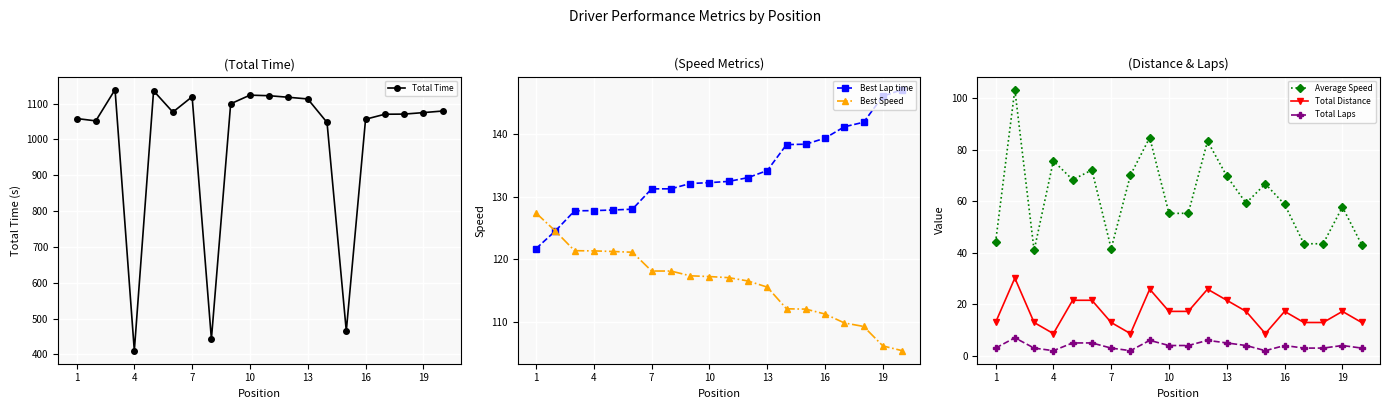

Is it true that Average Speed equals 99.5 at 13?

False